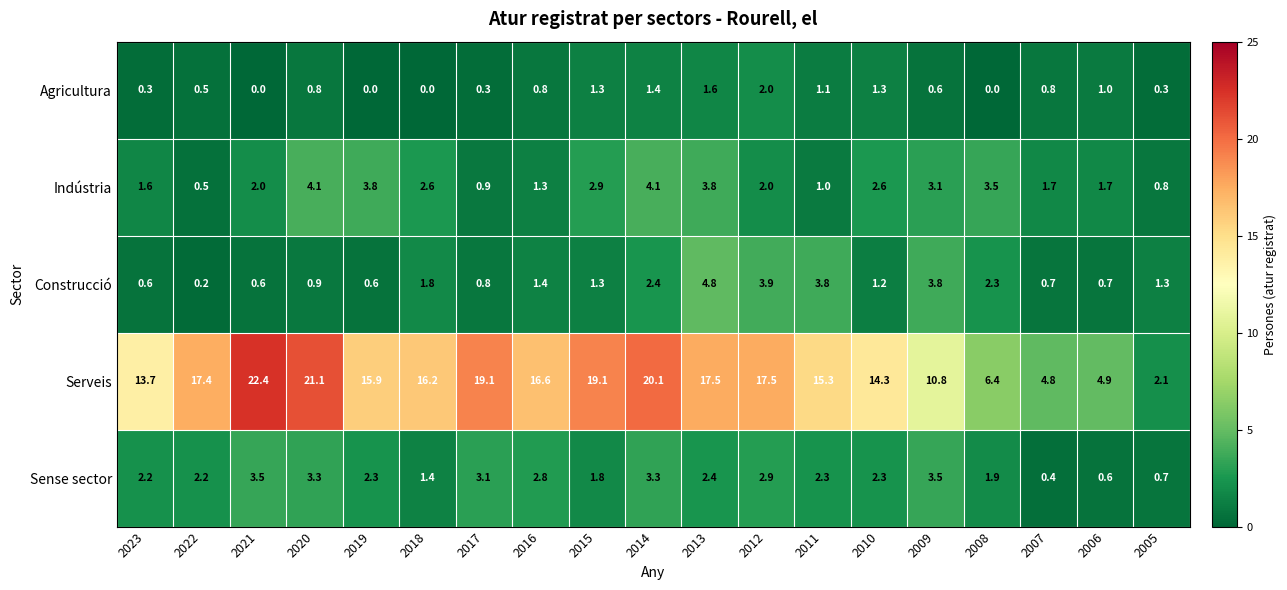

Rank the series by their maximum value, from highest to lowest.

Serveis, Construcció, Indústria, Sense sector, Agricultura